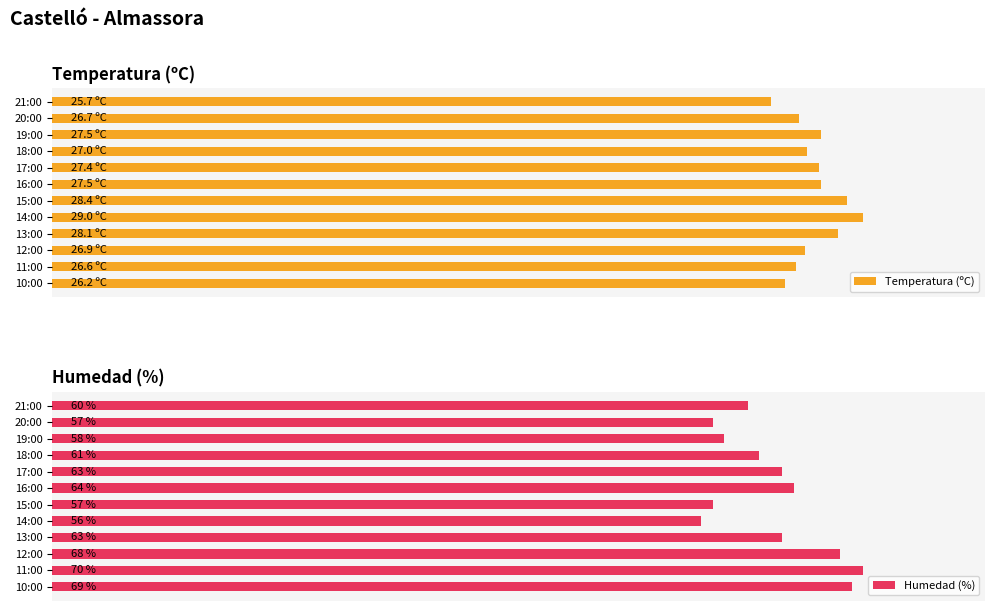

At which label does Humedad (%) reach its minimum?

14:00